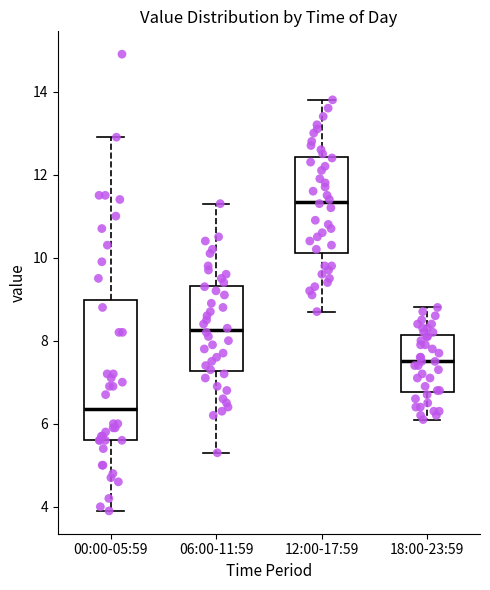

Which box is the tallest, from its lower edge to its upper edge?

00:00-05:59